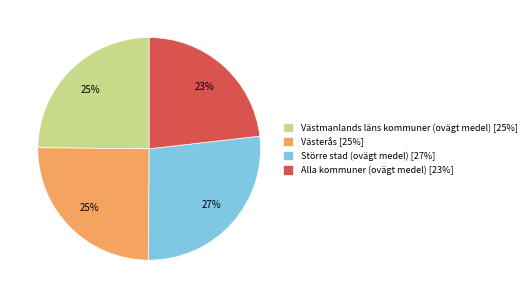

To the nearest percent, what portion does Alla kommuner (ovägt medel) represent?

23%